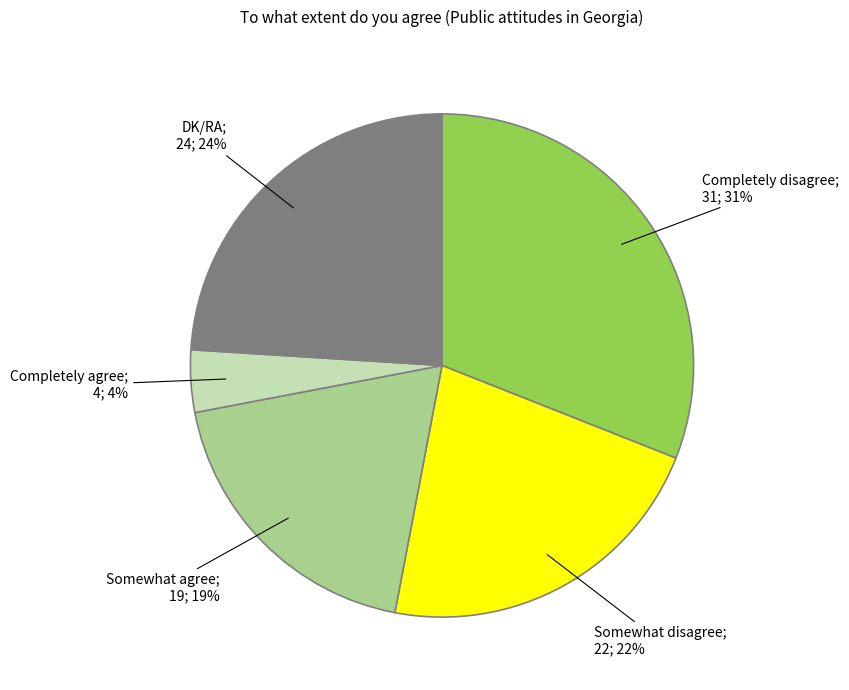

To the nearest percent, what is the difference between the largest and smallest slice percentages?

27%